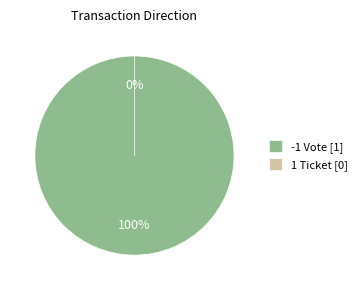

Which has a higher value, 1 Ticket or -1 Vote?

-1 Vote